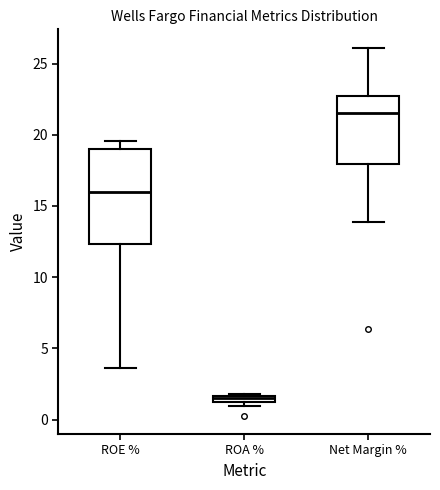

Comparing the boxes themselves (not the whiskers), which one is the tallest?

ROE %